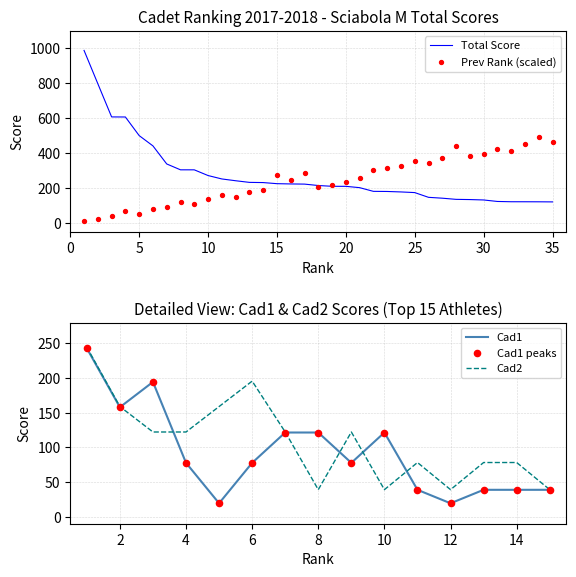

What is the minimum value for Cad2?

39.1